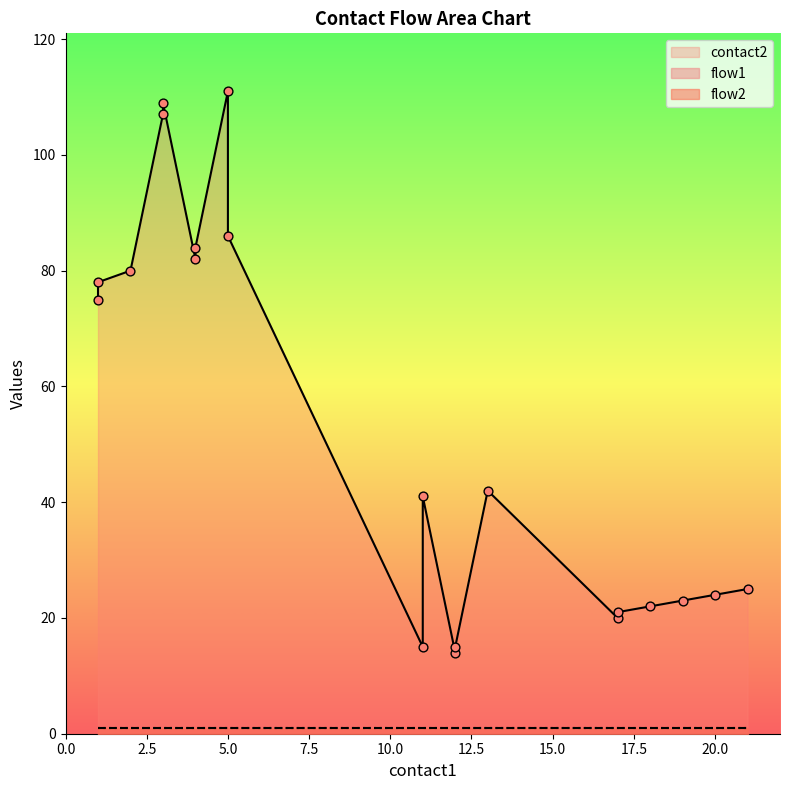

Which series has the largest total across all categories?

contact2